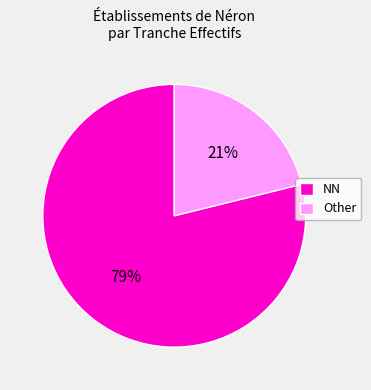

How many segments does this pie chart have?

2